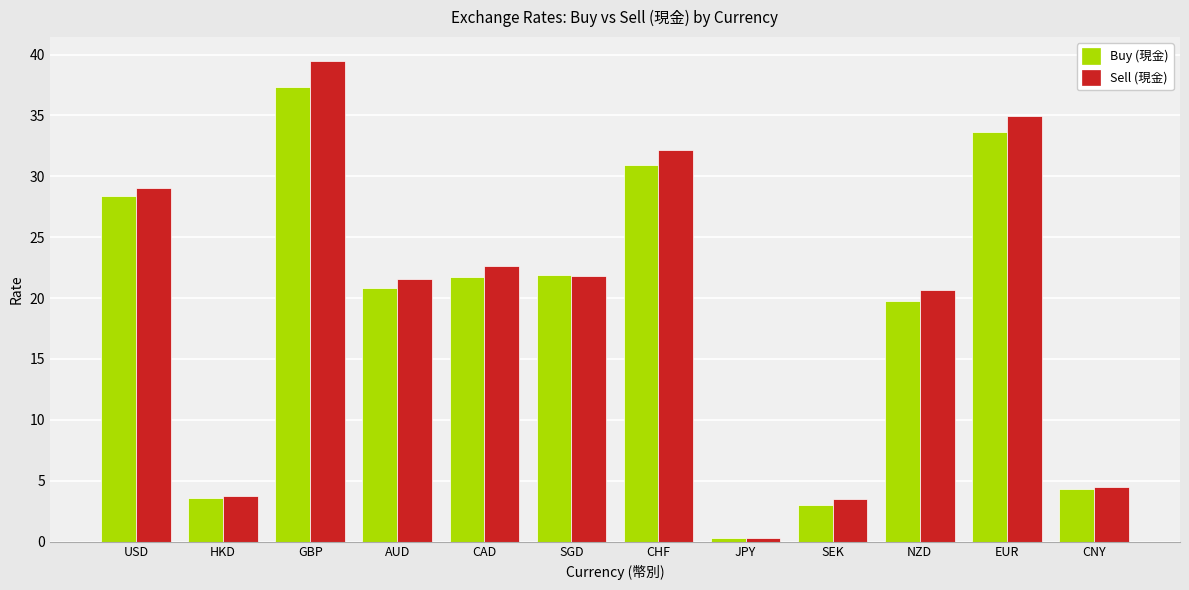

True or false: Buy (現金) has a value of 6.9 at CAD.

False